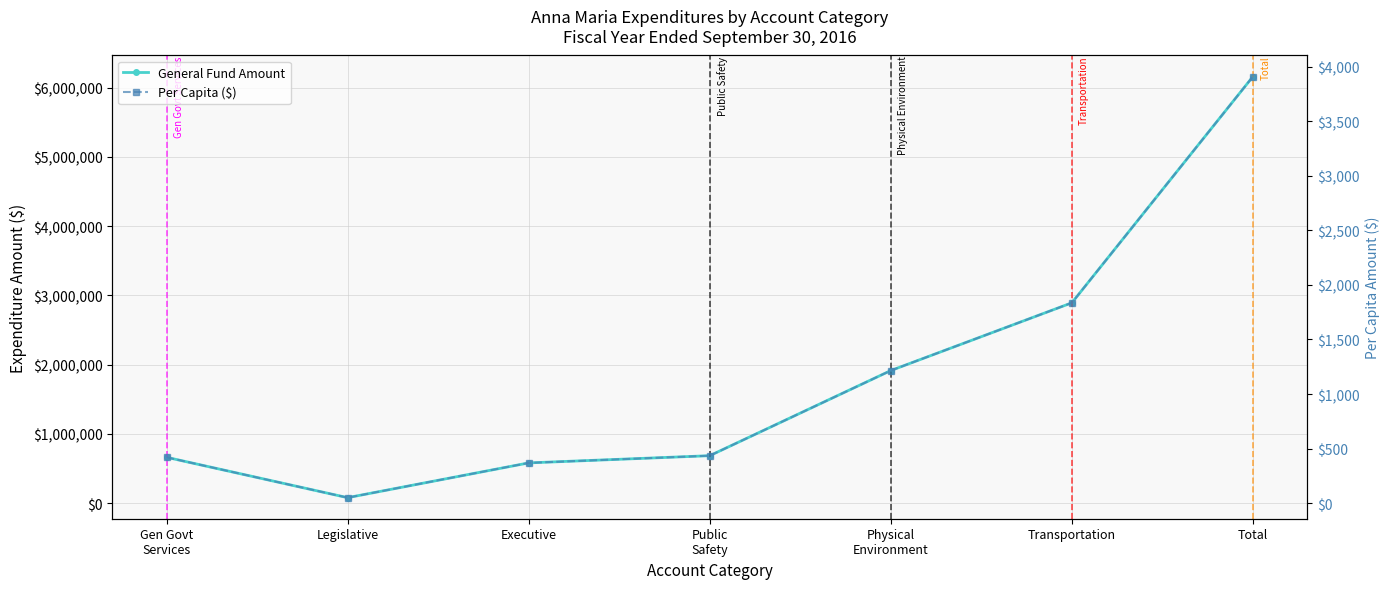

Between Physical
Environment and Gen Govt
Services, which is larger?

Physical
Environment